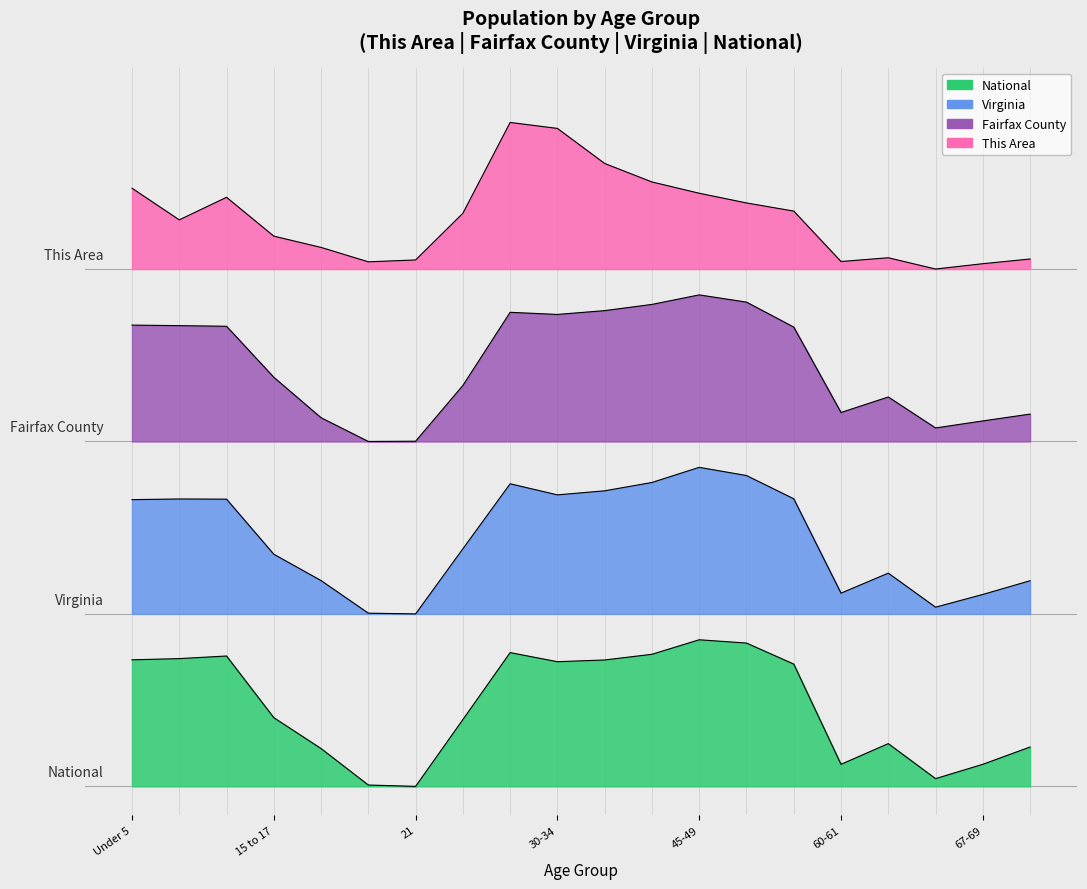

How many lines are shown in the chart?

4